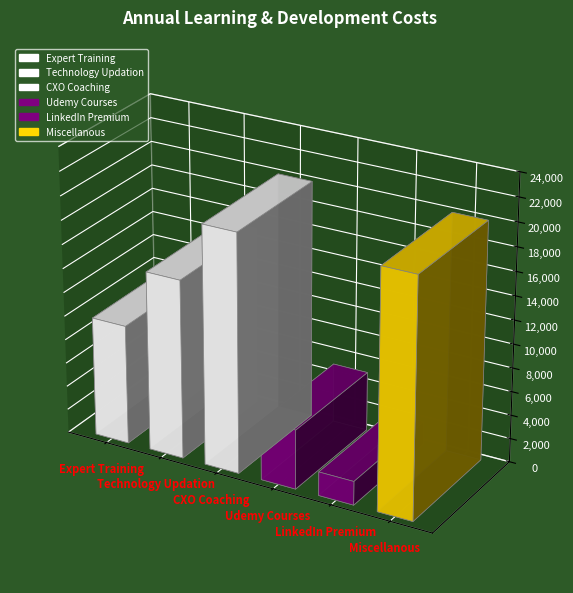

What is the greatest value displayed?

20000